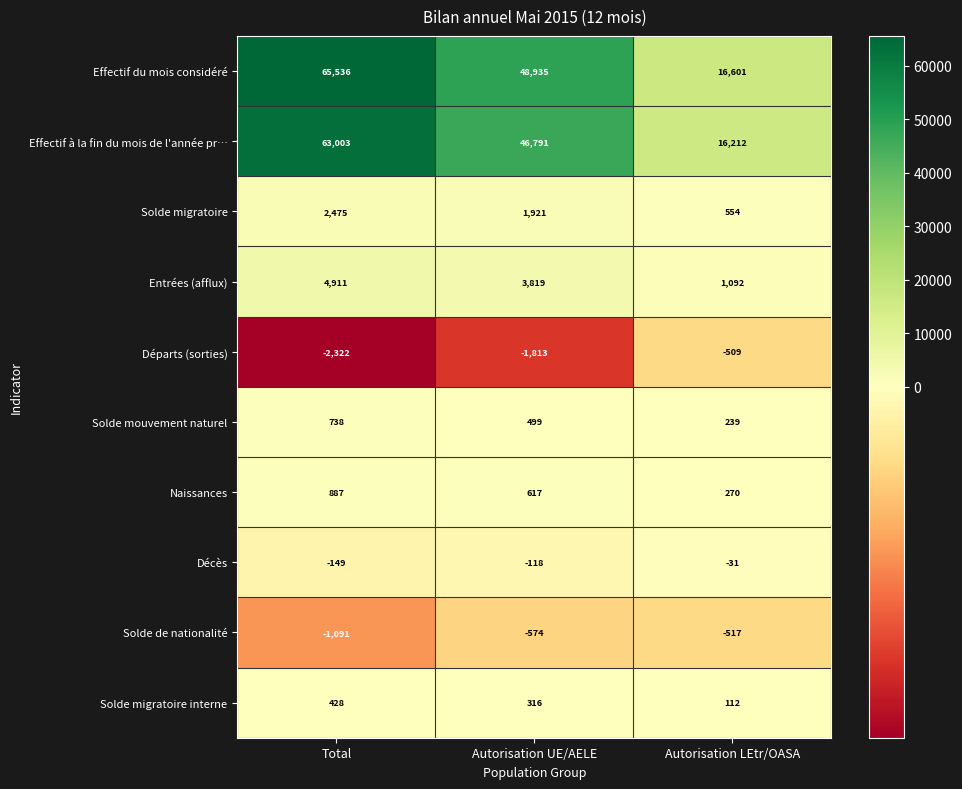

Is it true that Solde de nationalité equals -517 at Autorisation LEtr/OASA?

True